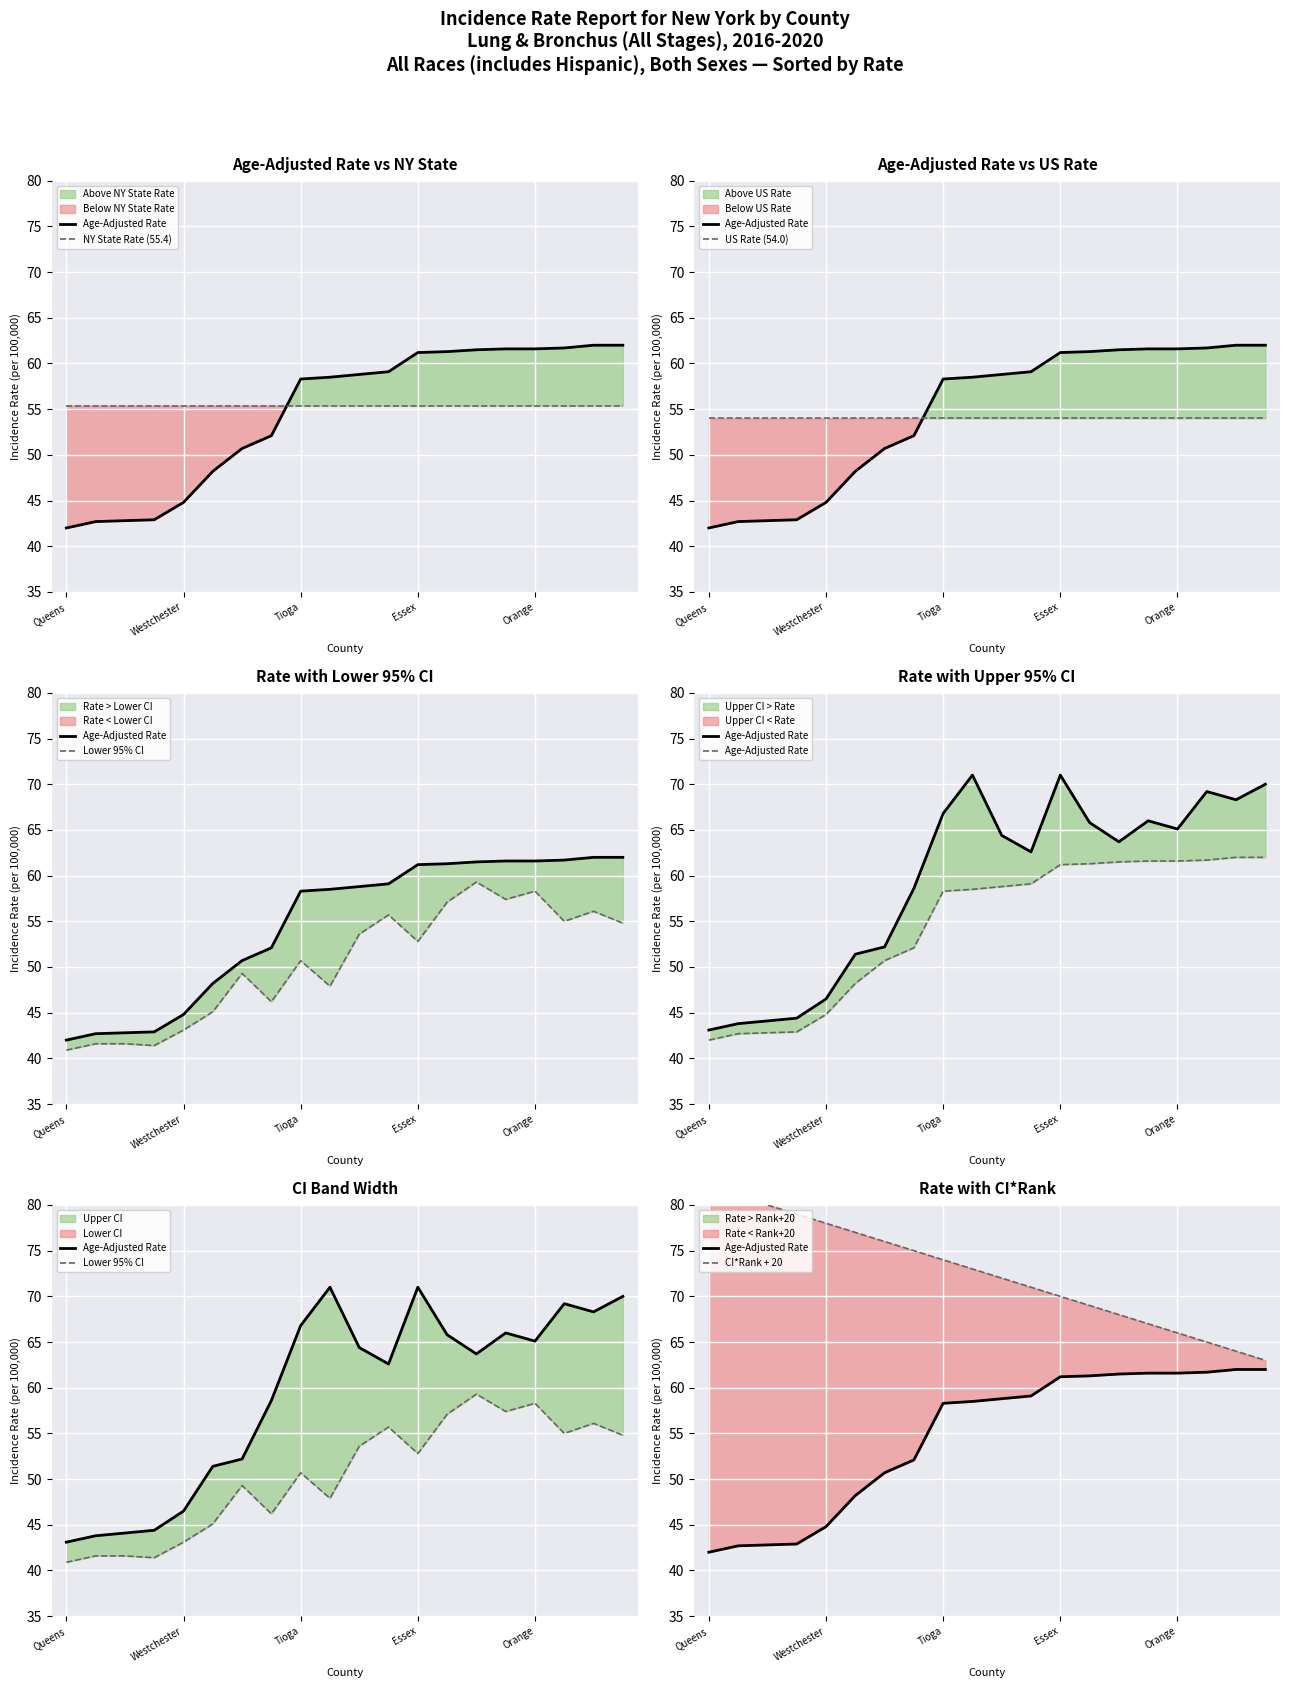

At which category does the chart reach its peak across all series?

Queens